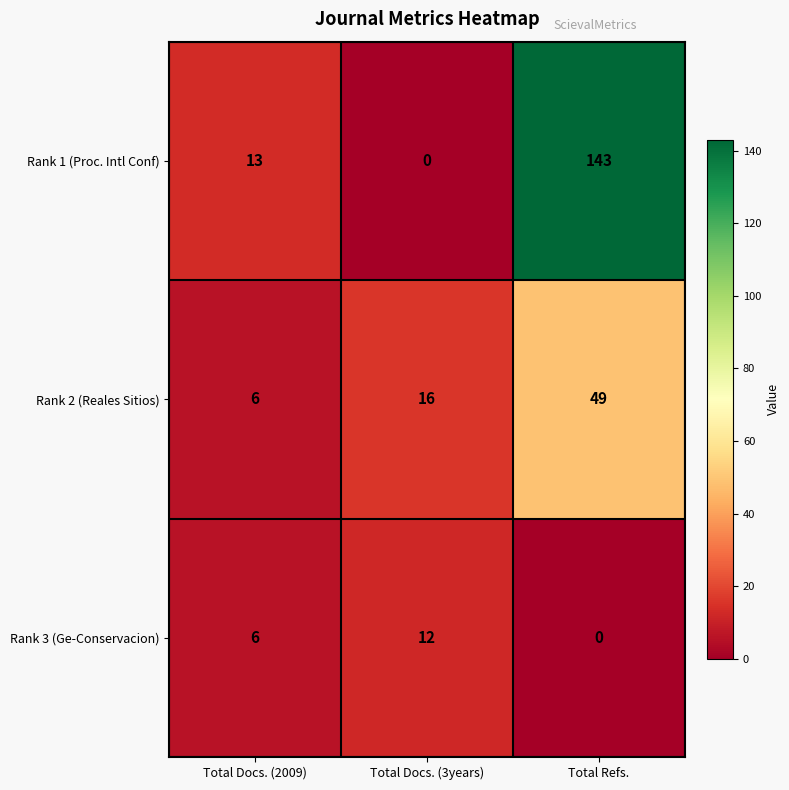

Is it true that Rank 2 (Reales Sitios) equals 1 at Total Docs. (2009)?

False